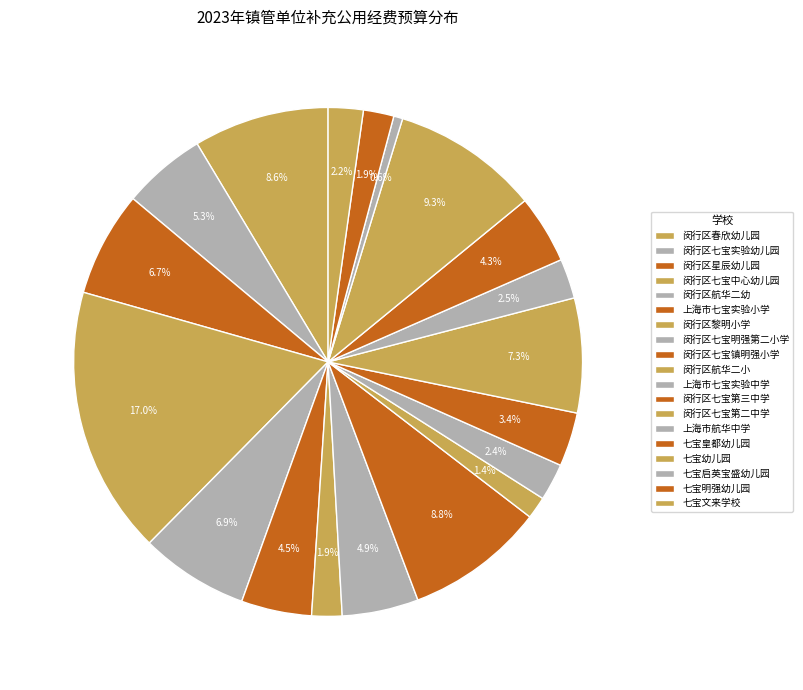

What percentage is the 闵行区七宝中心幼儿园 slice, to the nearest percent?

17%